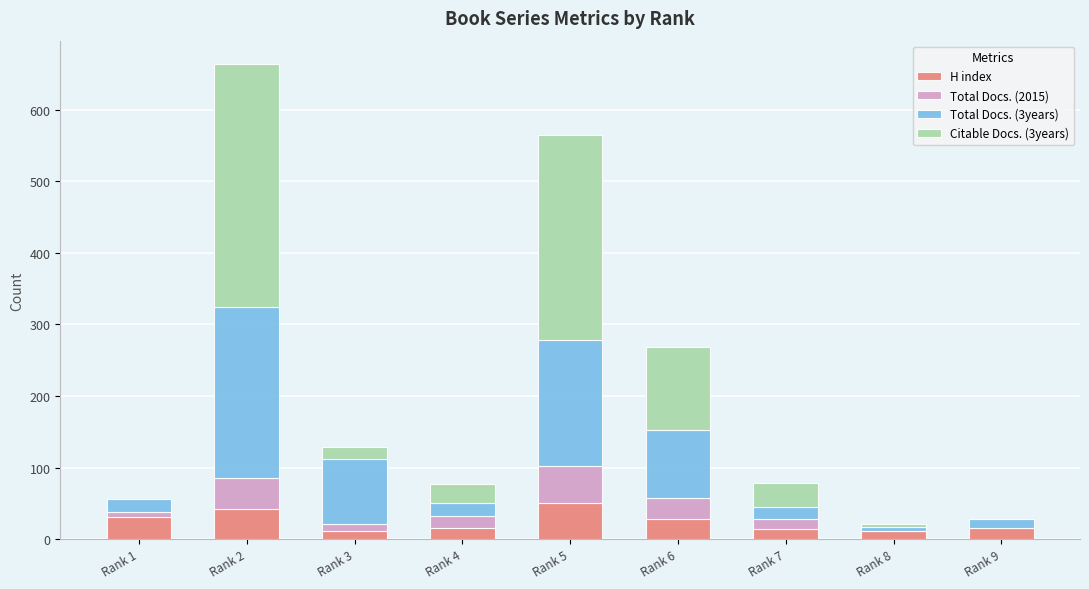

The value of H index at Rank 2 is 75. True or false?

False